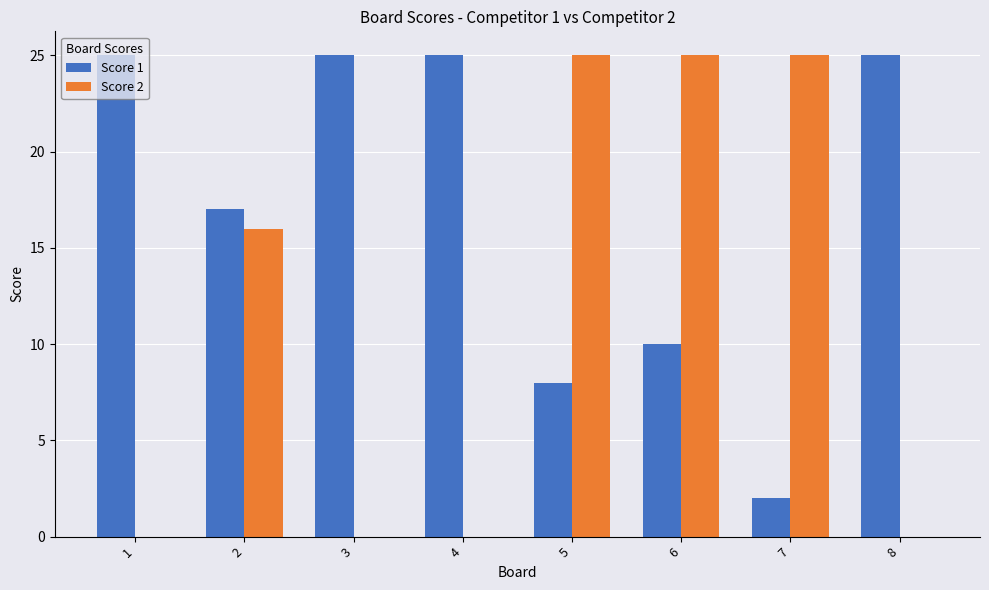

At which category is the sum across all series the highest?

6